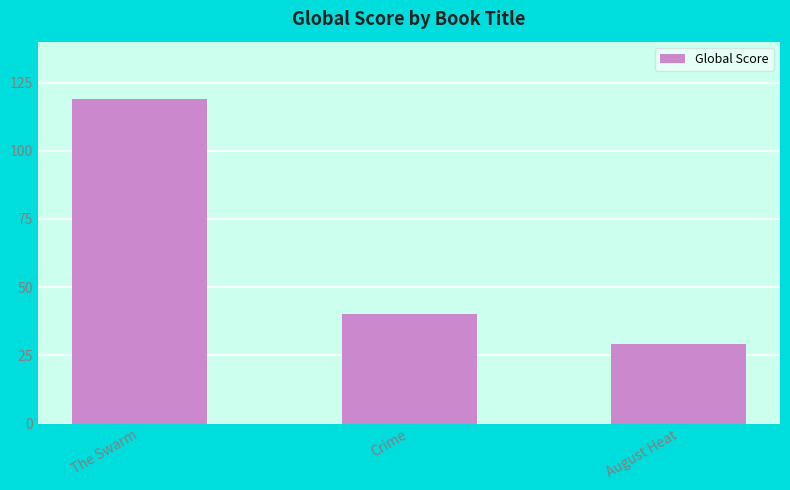

The chart shows a value of 27 at Crime. True or false?

False